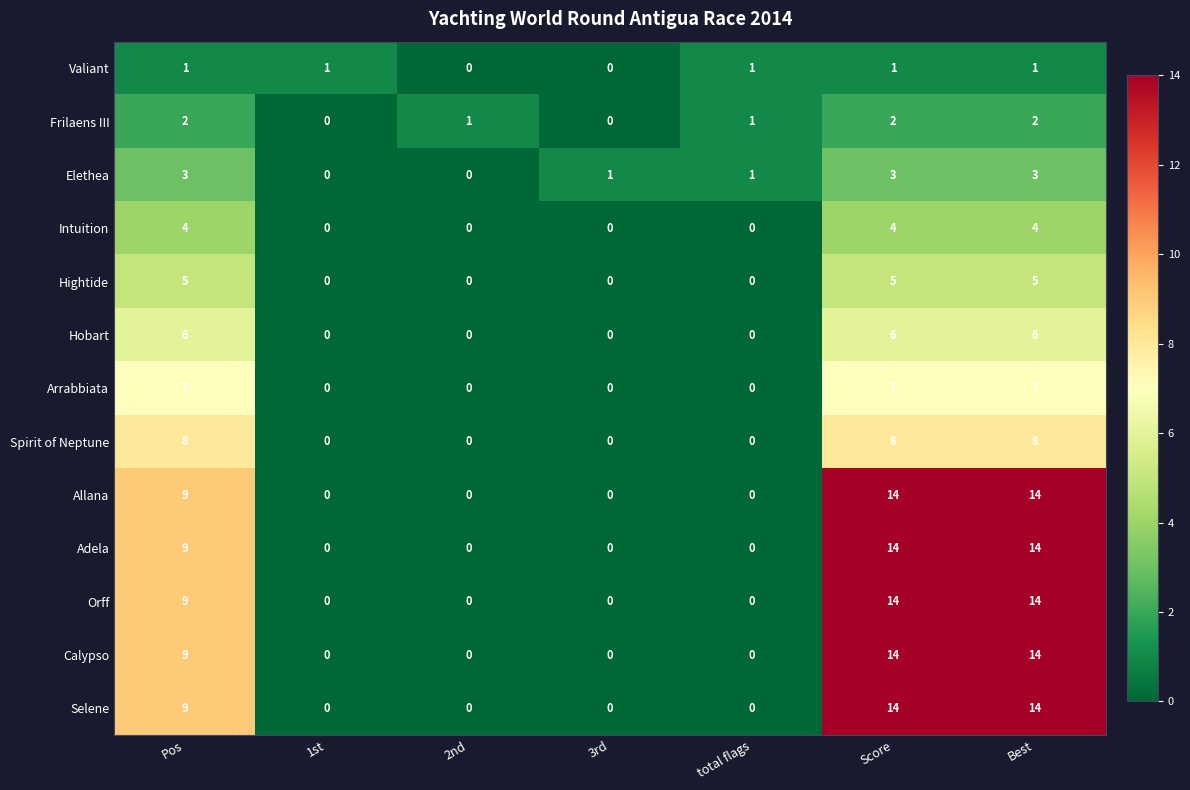

How many data points in Spirit of Neptune are above 0?

3